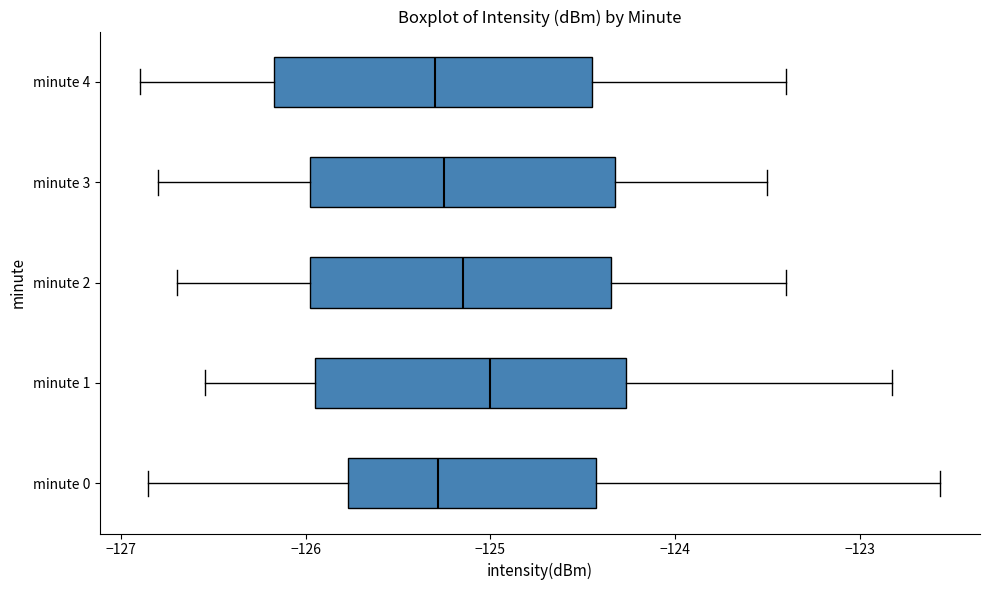

Reading bottom to top, transcribe this box plot: for each box, give where its median line is, the range the box spans, and where its two whiskers end, as read against the x-axis. The values are not printed on the chart, so give them approximately, as read against the axis.

minute 0: median -125.3, box -125.8 to -124.4, whiskers -126.9 to -122.6
minute 1: median -125.0, box -125.9 to -124.3, whiskers -126.5 to -122.8
minute 2: median -125.1, box -126.0 to -124.3, whiskers -126.7 to -123.4
minute 3: median -125.2, box -126.0 to -124.3, whiskers -126.8 to -123.5
minute 4: median -125.3, box -126.2 to -124.4, whiskers -126.9 to -123.4